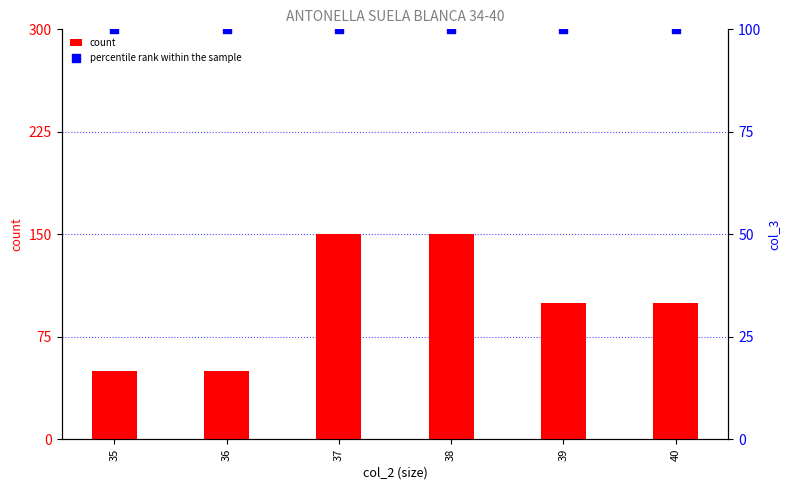

Which series reaches the minimum Y coordinate?

count